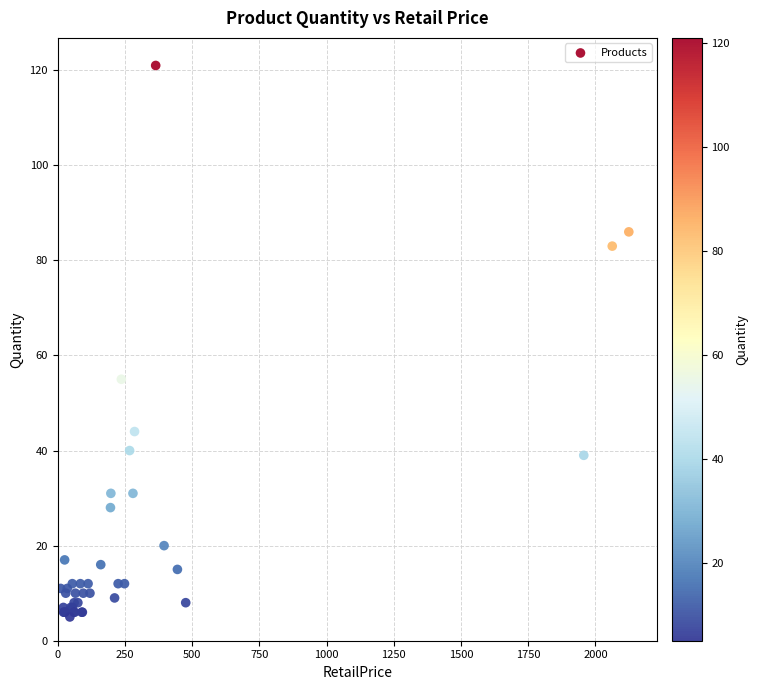

What Y value in the scatter plot is closest to 63?

55